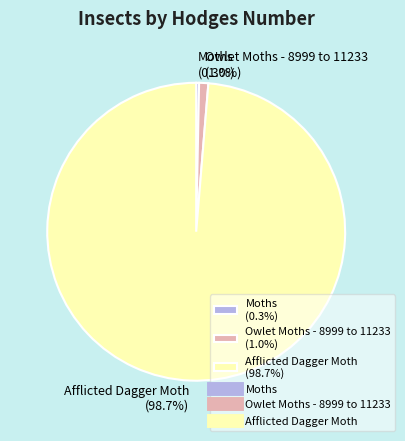

Rank the categories by value from highest to lowest.

Afflicted Dagger Moth, Owlet Moths - 8999 to 11233, Moths